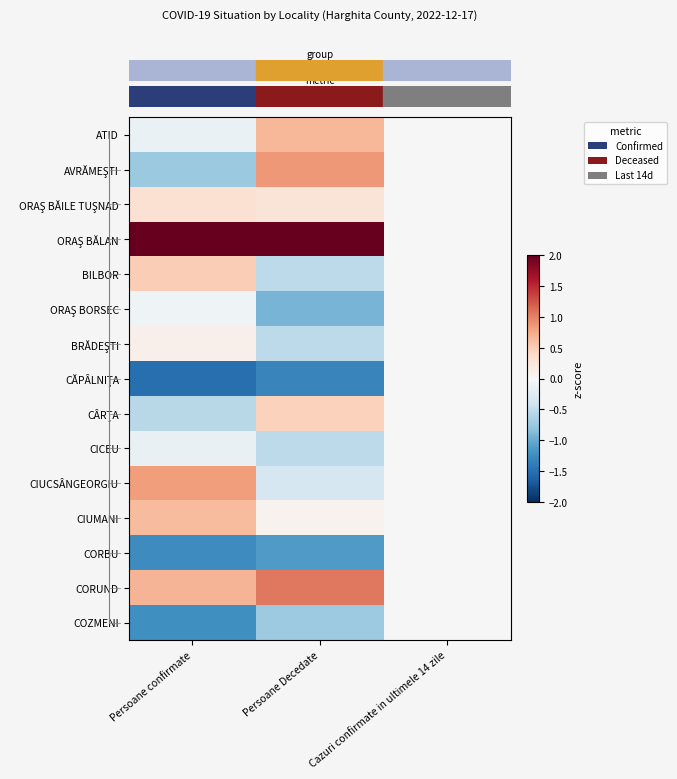

What is the minimum value shown in the chart?

-1.5